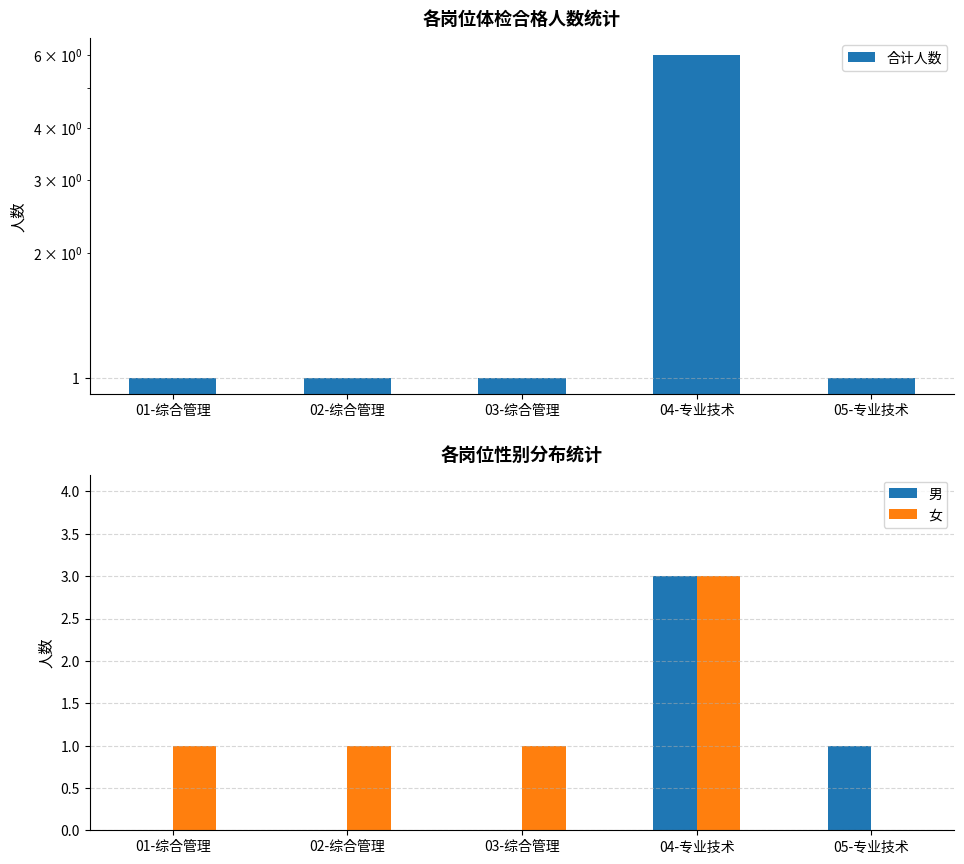

What is the sum of all 女 values?

6